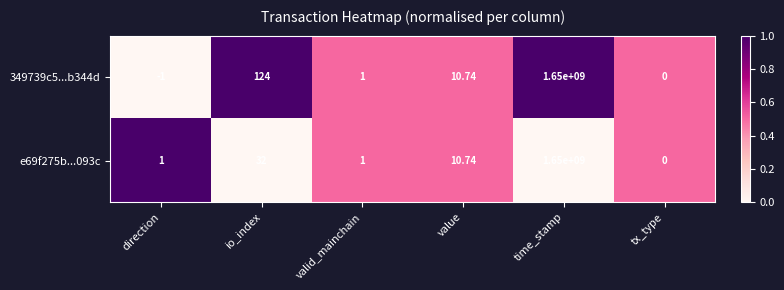

How many data points does each series have?

6